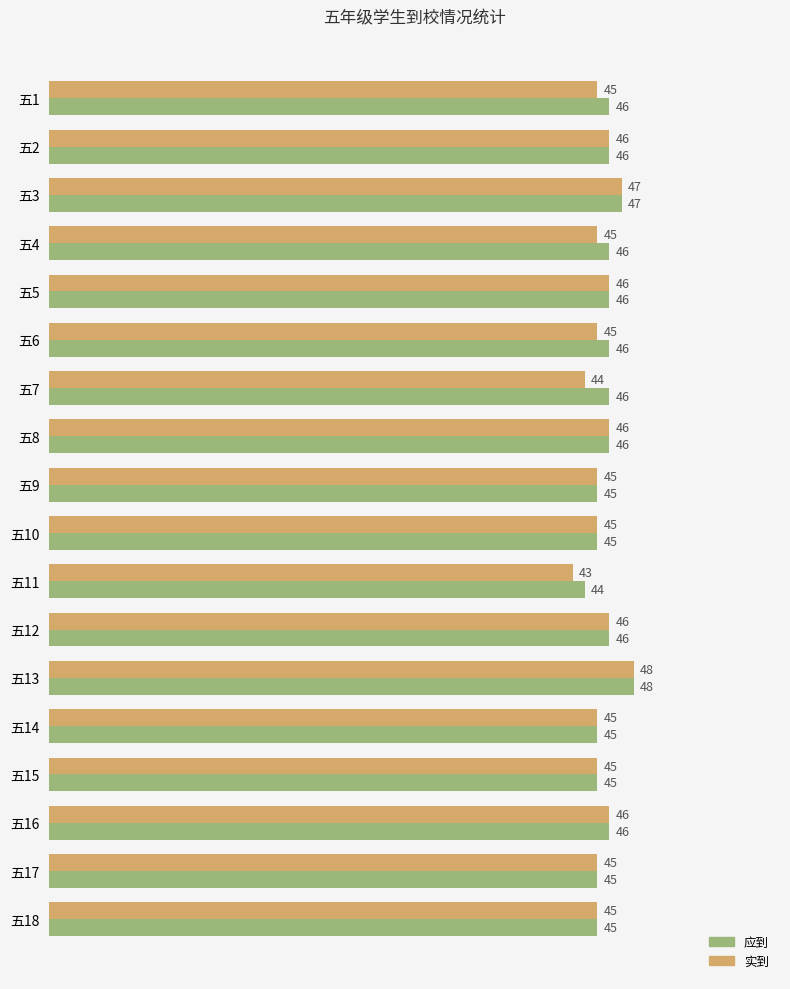

At how many categories does at least one series exceed 43?

18